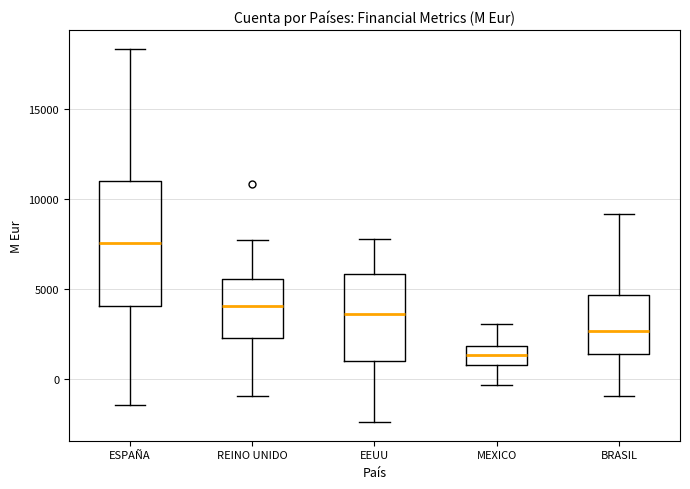

Where does the lower whisker of the box for REINO UNIDO end on the y-axis? The values are not printed on the chart, so give them approximately, as read against the axis.

-1000